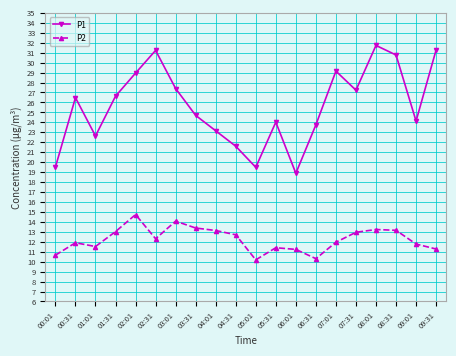

Which series has the widest spread of values?

P1